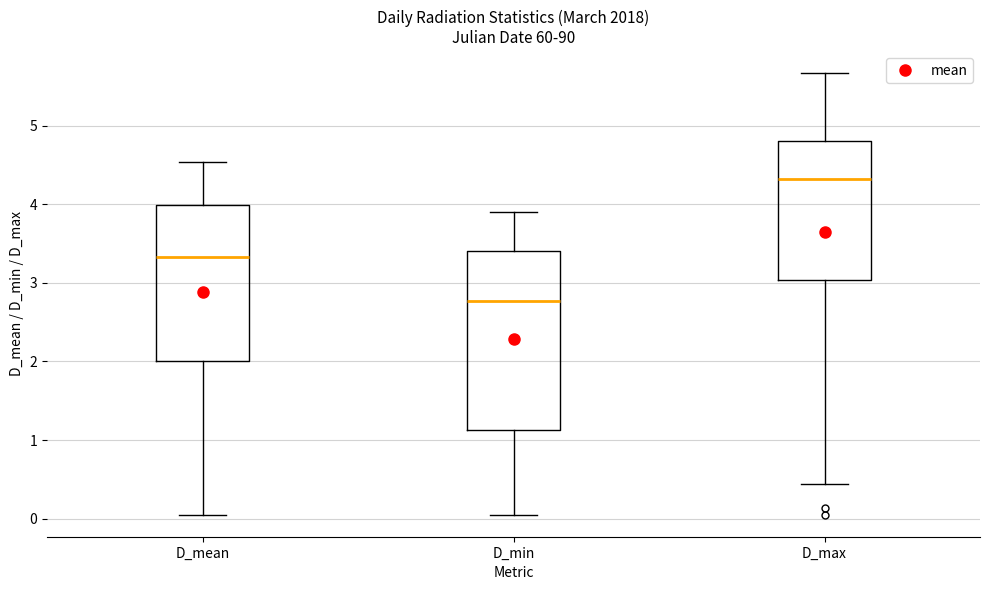

Reading left to right, transcribe this box plot: for each box, give where its median line is, the range the box spans, and where its two whiskers end, as read against the y-axis. The values are not printed on the chart, so give them approximately, as read against the axis.

D_mean: median 3.3, box 2.0 to 4.0, whiskers 0.1 to 4.5
D_min: median 2.8, box 1.1 to 3.4, whiskers 0.1 to 3.9
D_max: median 4.3, box 3.0 to 4.8, whiskers 0.4 to 5.7